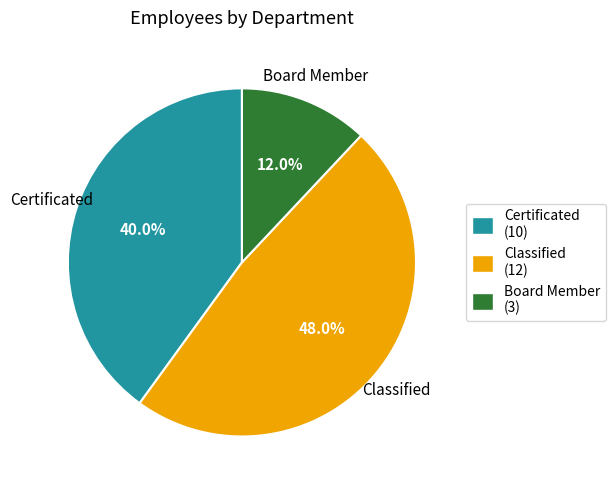

True or false: Board Member accounts for 12% of the total.

True